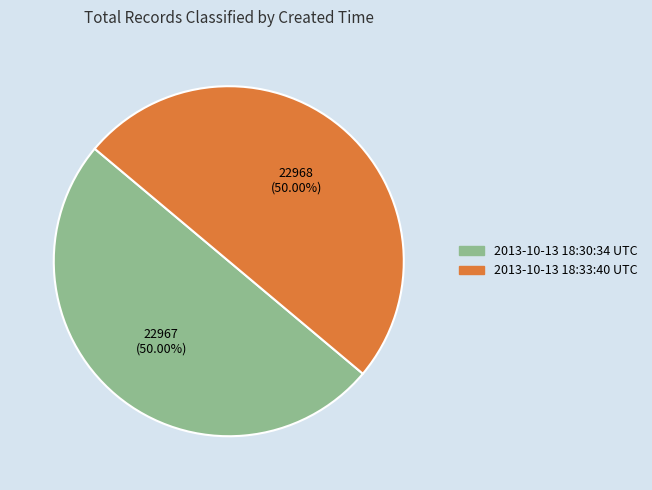

Do 2013-10-13 18:33:40 UTC and 2013-10-13 18:30:34 UTC together represent more than half of the pie?

Yes